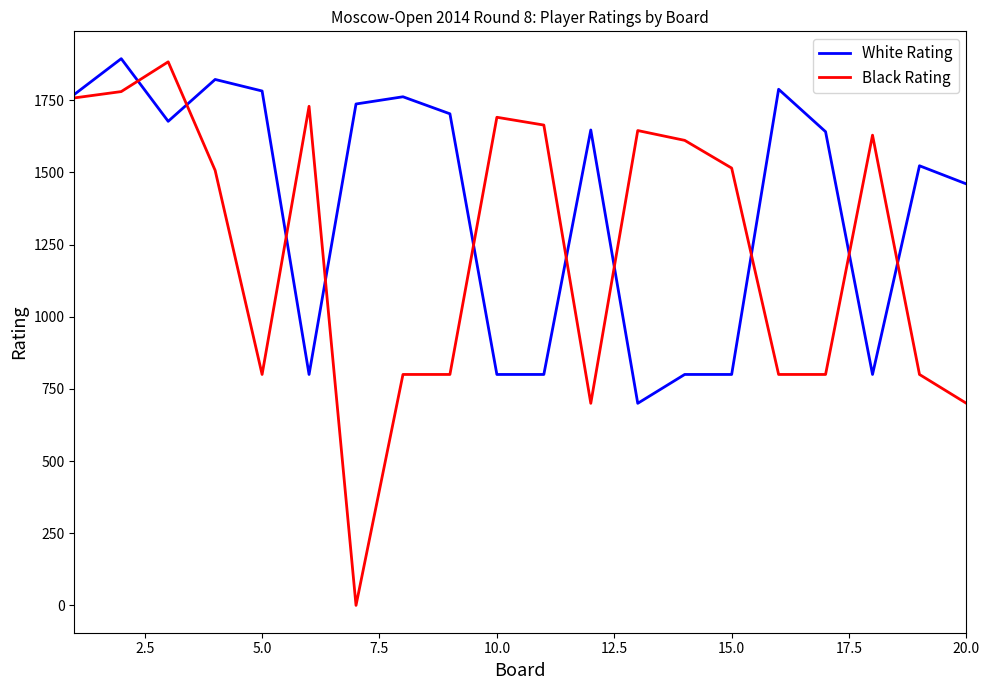

Which series has the largest range (max minus min)?

Black Rating